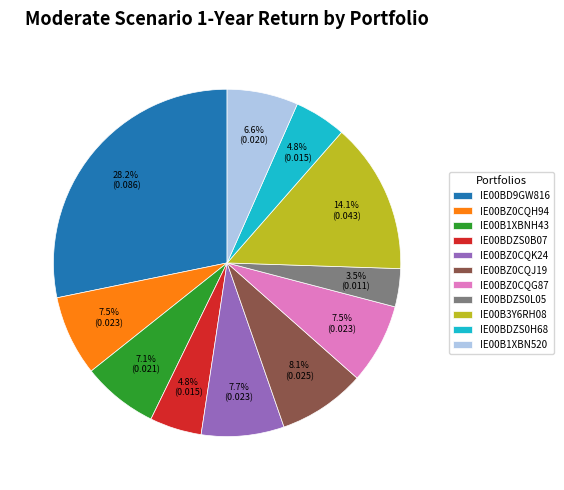

To the nearest percent, what is the difference between the IE00BZ0CQH94 and IE00BDZS0L05 slice percentages?

4%